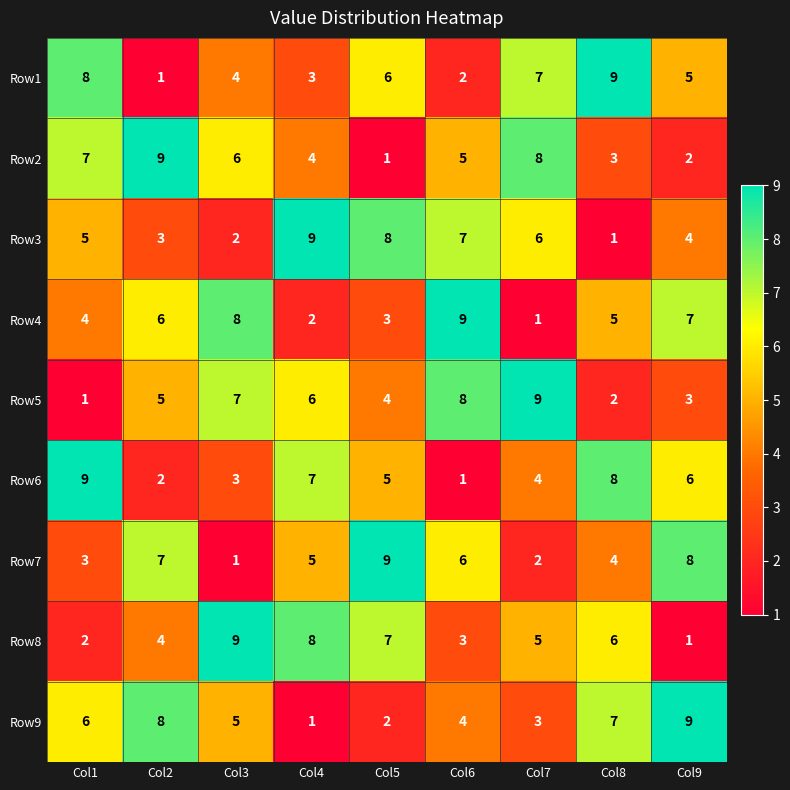

Count the number of categories in the chart.

9